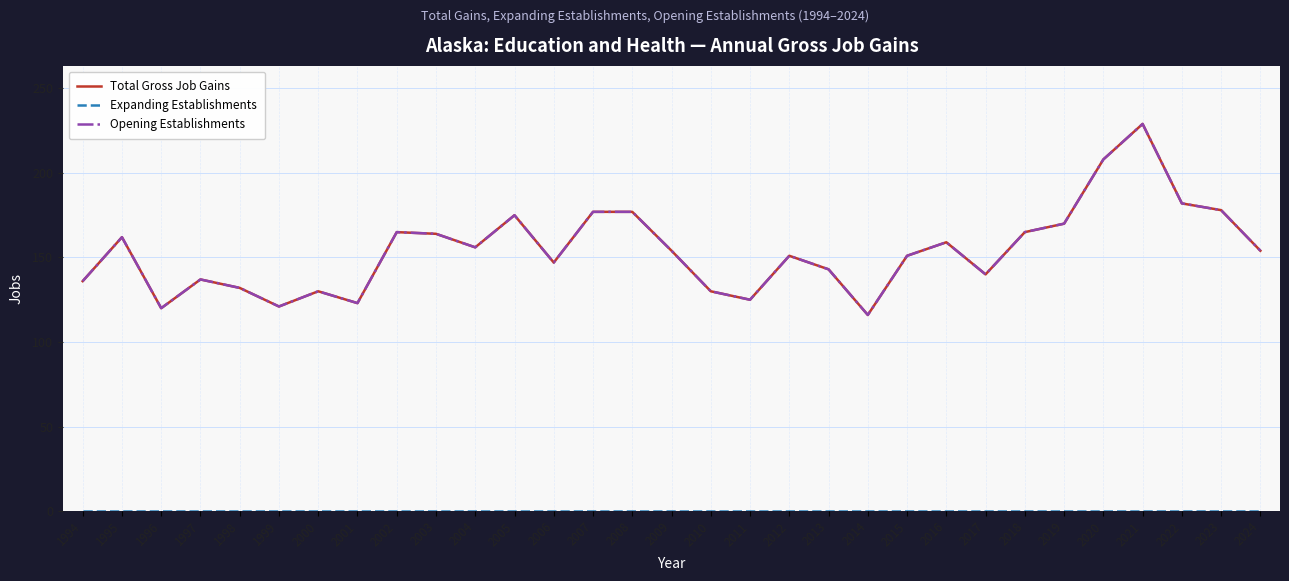

The value of Expanding Establishments at 2019 is 0. True or false?

True